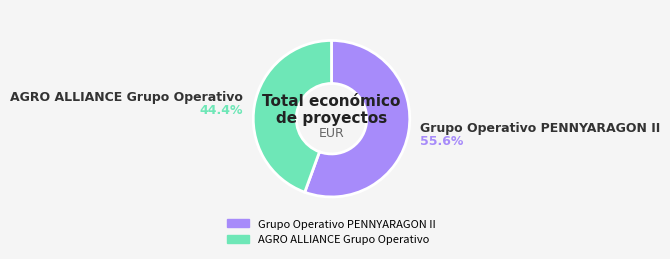

Does any single category account for the majority?

Yes